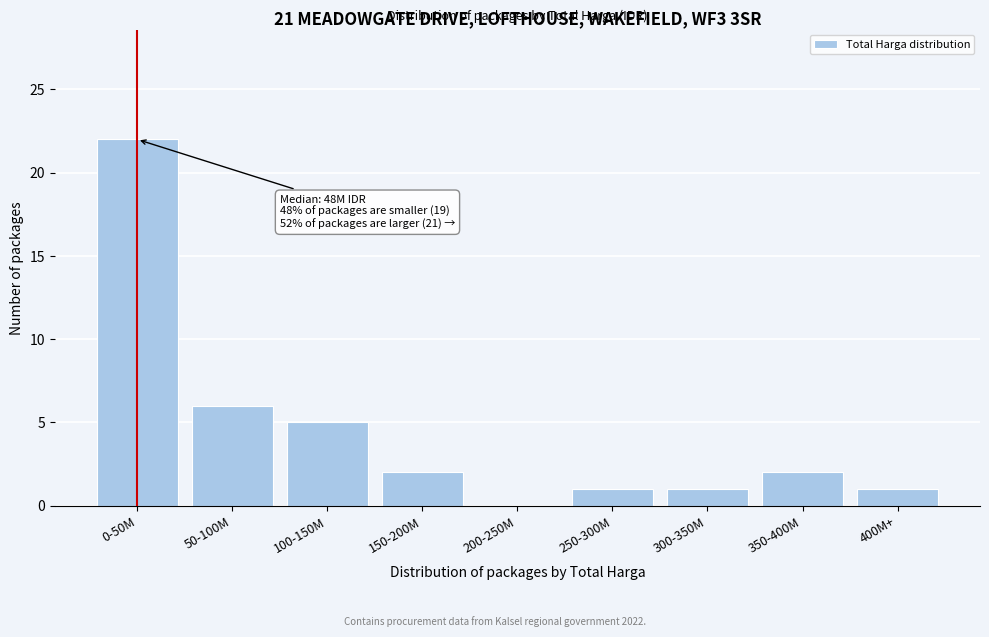

Reading right to left, extract all data points from this chart.

400M+=1	350-400M=2	300-350M=1	250-300M=1	200-250M=0	150-200M=2	100-150M=5	50-100M=6	0-50M=22